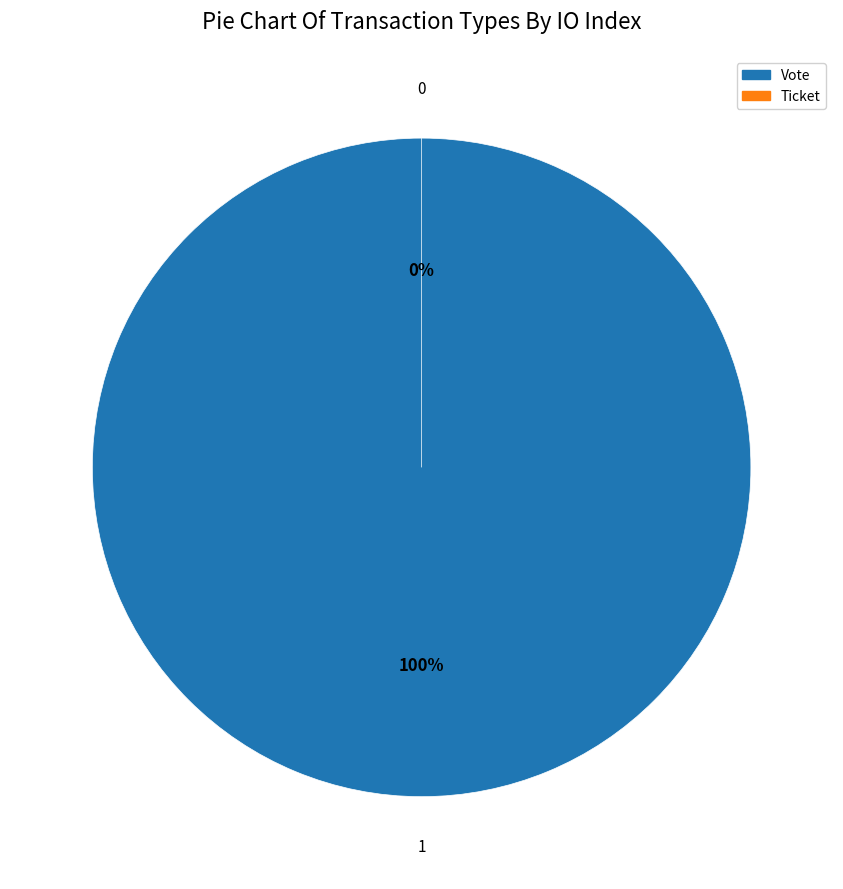

To the nearest percent, what is the average slice percentage?

50%